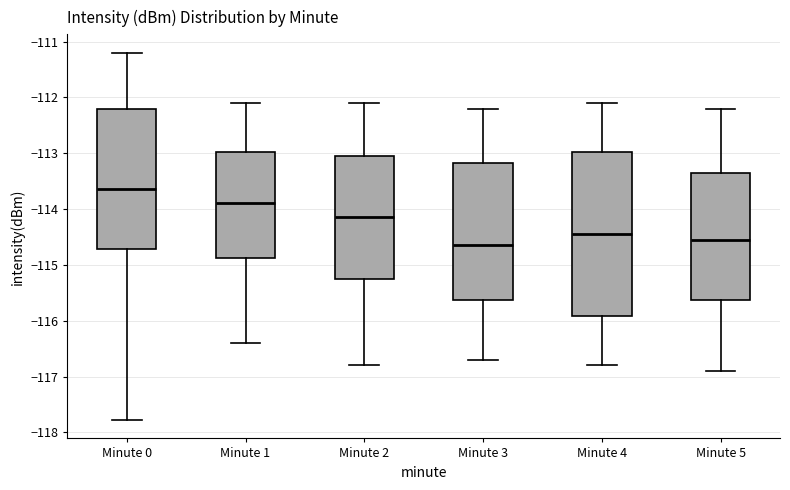

Which box is the tallest, from its lower edge to its upper edge?

Minute 4